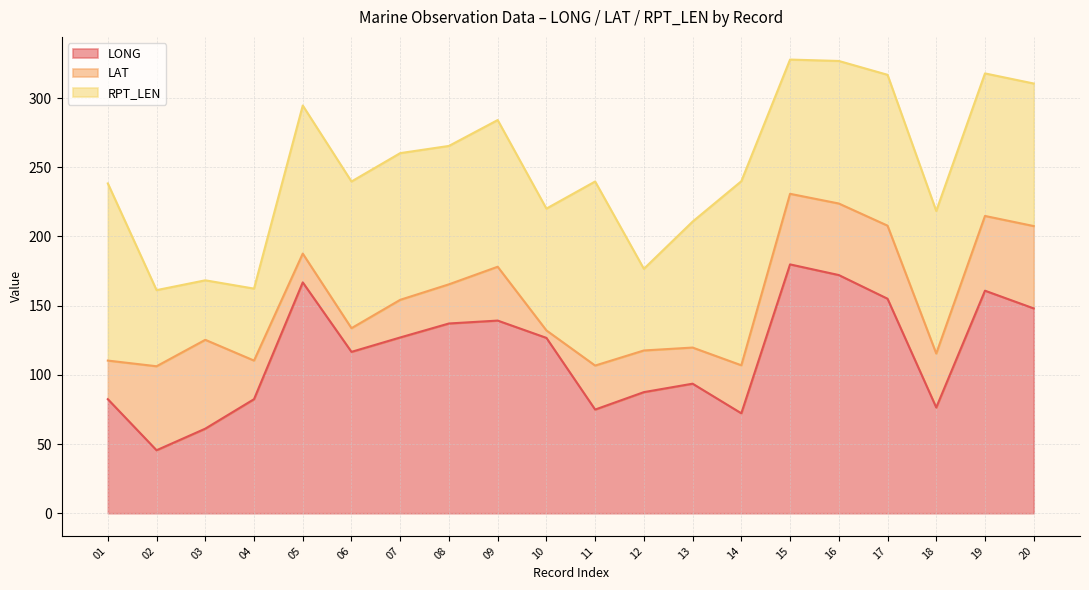

At which category does the chart reach its minimum across all series?

10